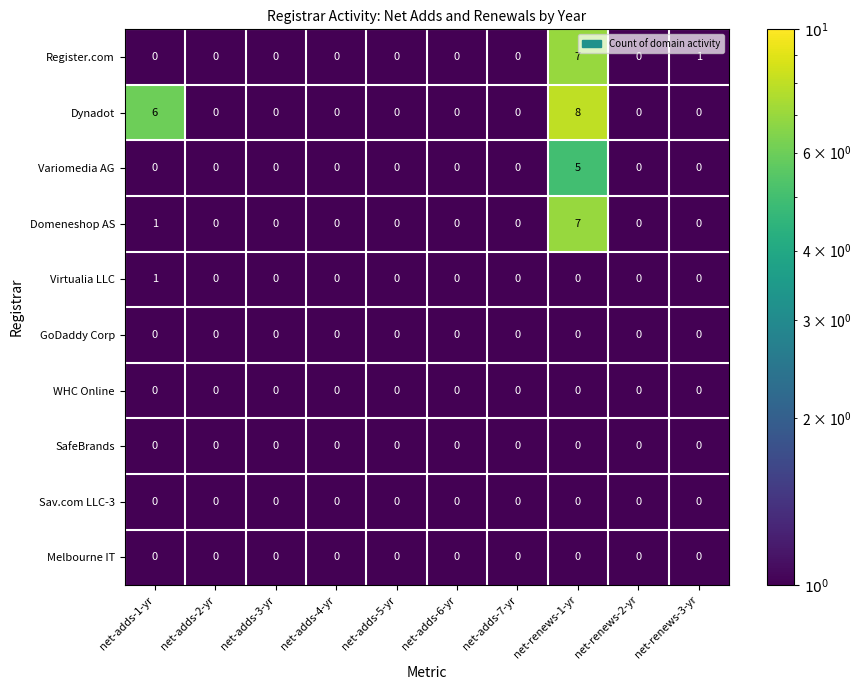

What is the difference between the Variomedia AG values at net-renews-1-yr and net-adds-3-yr?

5